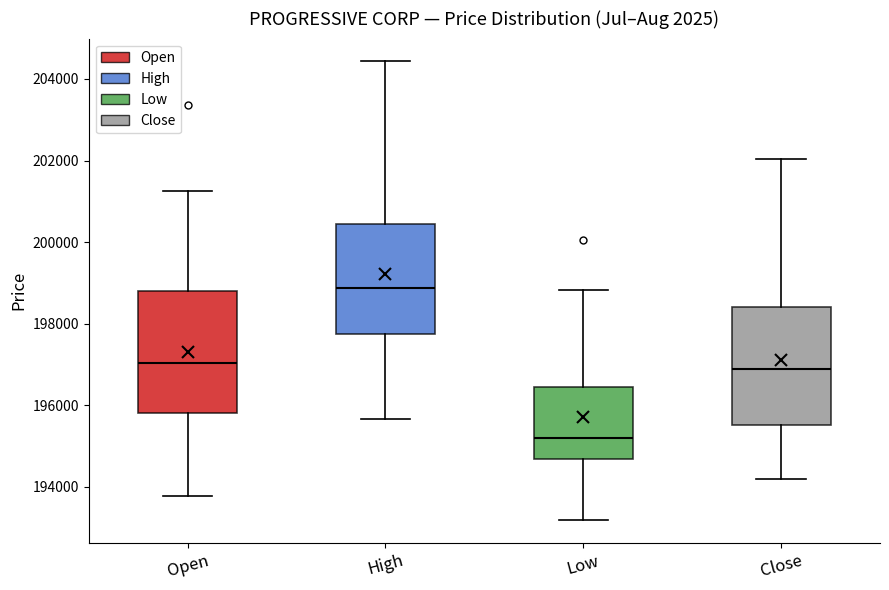

Reading left to right, transcribe this box plot: for each box, give where its median line is, the range the box spans, and where its two whiskers end, as read against the y-axis. The values are not printed on the chart, so give them approximately, as read against the axis.

Open: median 197000, box 195800 to 198800, whiskers 193800 to 201200
High: median 198800, box 197800 to 200400, whiskers 195600 to 204400
Low: median 195200, box 194600 to 196400, whiskers 193200 to 198800
Close: median 196800, box 195600 to 198400, whiskers 194200 to 202000